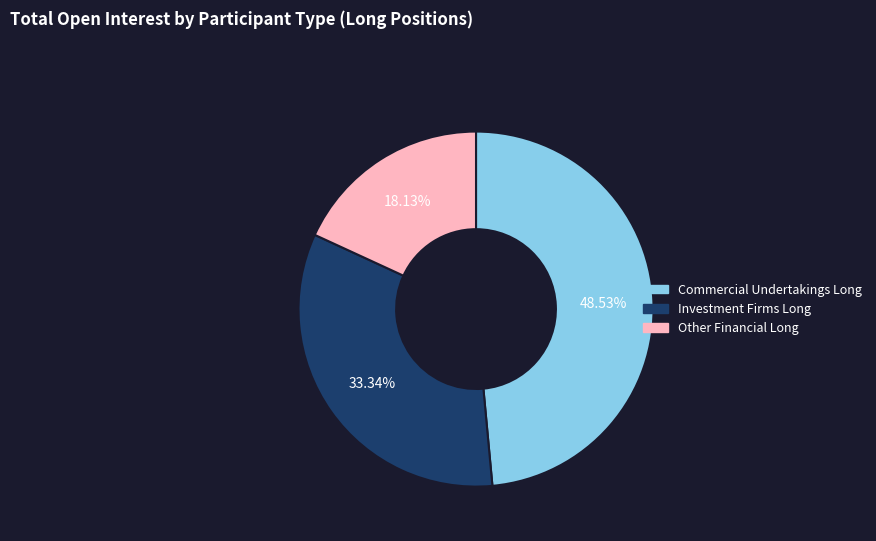

Is the sum of Commercial Undertakings Long and Other Financial Long greater than half?

Yes